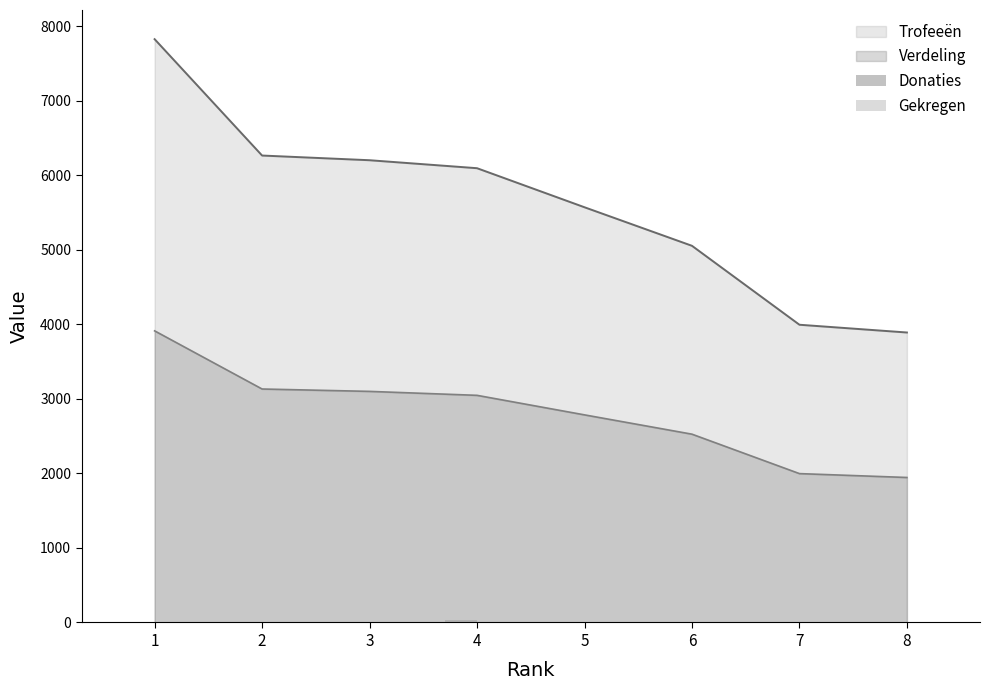

Which category has the highest value in the Gekregen series?

2